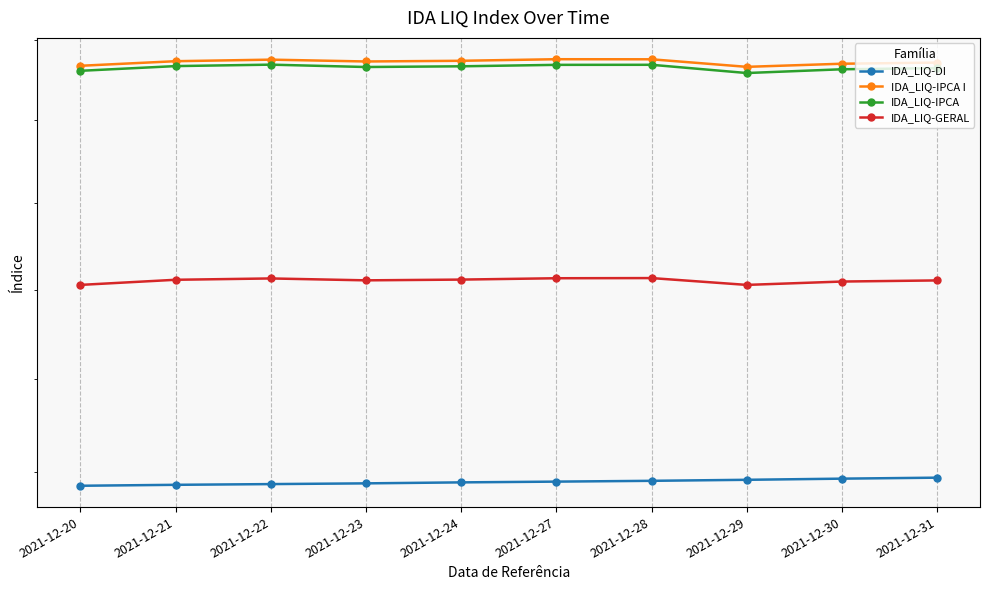

Reading left to right, extract all data points from this chart.

IDA_LIQ-DI: 2021-12-20=1242.9	2021-12-21=1243.4	2021-12-22=1243.8	2021-12-23=1244.2	2021-12-24=1244.7	2021-12-27=1245.1	2021-12-28=1245.5	2021-12-29=1246.1	2021-12-30=1246.7	2021-12-31=1247.2
IDA_LIQ-IPCA I: 2021-12-20=1483.5	2021-12-21=1486.4	2021-12-22=1487.4	2021-12-23=1486.2	2021-12-24=1486.7	2021-12-27=1487.6	2021-12-28=1487.6	2021-12-29=1482.9	2021-12-30=1484.8	2021-12-31=1485.5
IDA_LIQ-IPCA: 2021-12-20=1480.4	2021-12-21=1483.3	2021-12-22=1484.2	2021-12-23=1482.8	2021-12-24=1483.2	2021-12-27=1484.1	2021-12-28=1484.2	2021-12-29=1479.0	2021-12-30=1481.4	2021-12-31=1482.1
IDA_LIQ-GERAL: 2021-12-20=1352.7	2021-12-21=1355.6	2021-12-22=1356.4	2021-12-23=1355.3	2021-12-24=1355.7	2021-12-27=1356.5	2021-12-28=1356.6	2021-12-29=1352.7	2021-12-30=1354.6	2021-12-31=1355.3